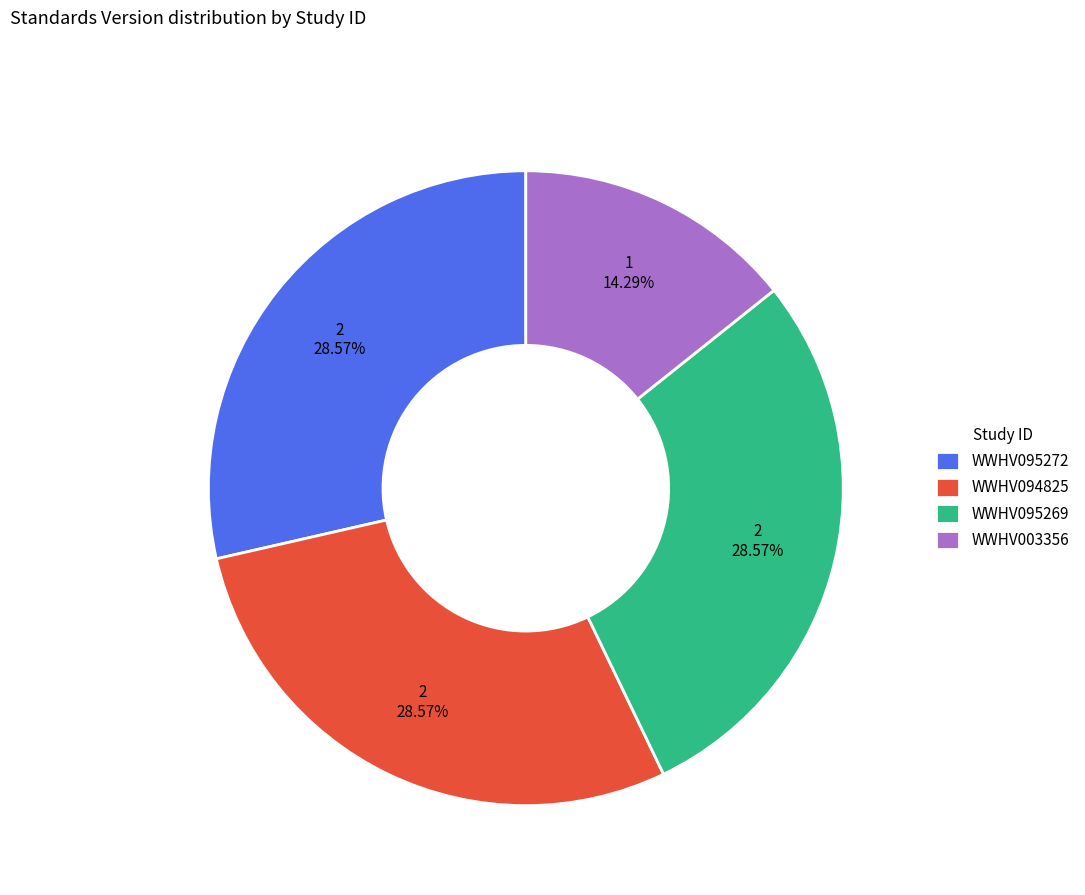

How many slices are in this pie chart?

4